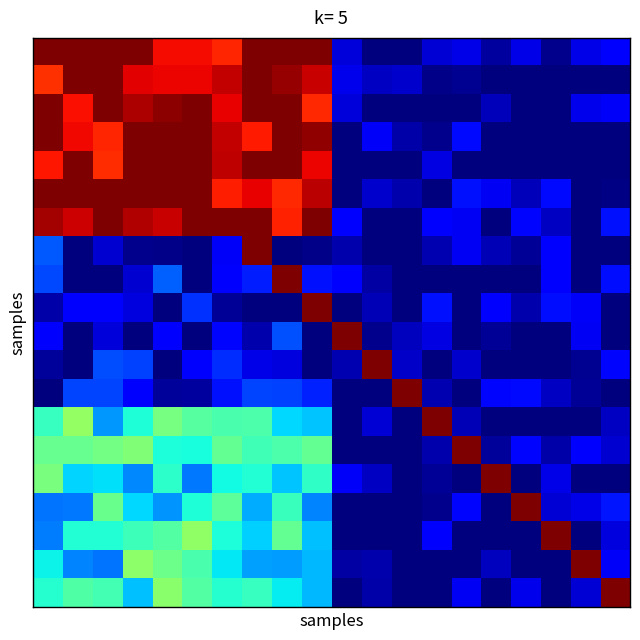

At which category is the sum across all series the highest?

7